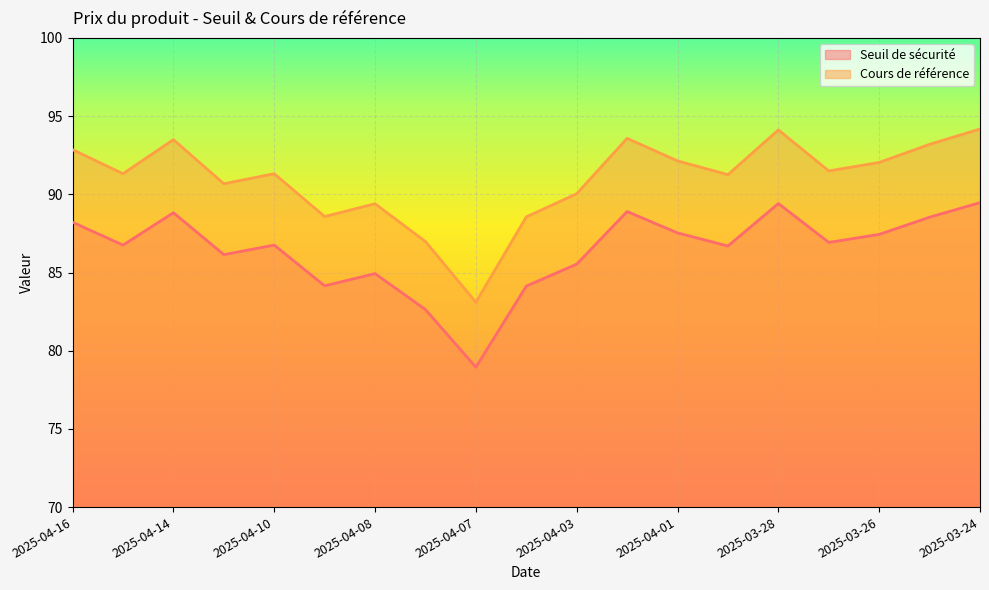

What is the highest value of the Seuil de sécurité series?

89.5